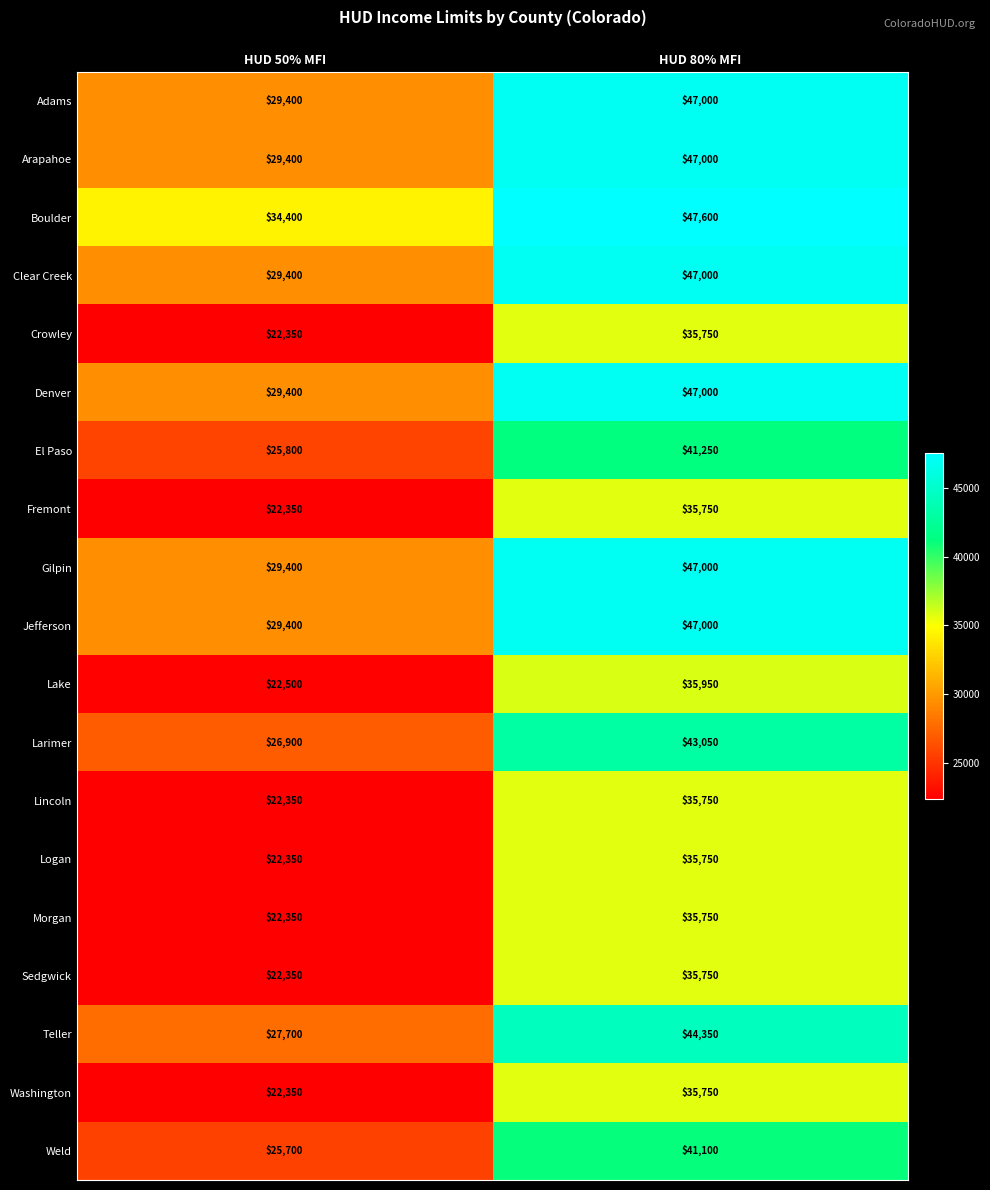

Rank the categories by Larimer value from lowest to highest.

HUD 50% MFI, HUD 80% MFI